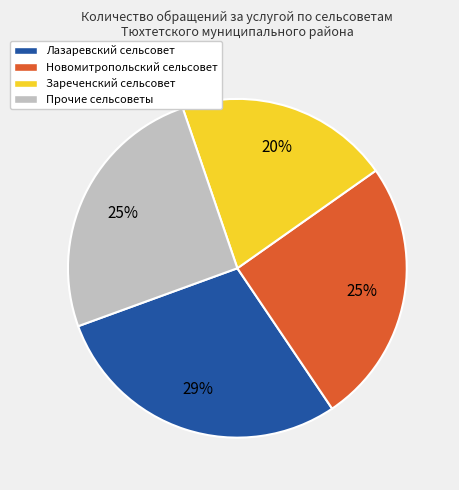

Does any single category account for the majority?

No